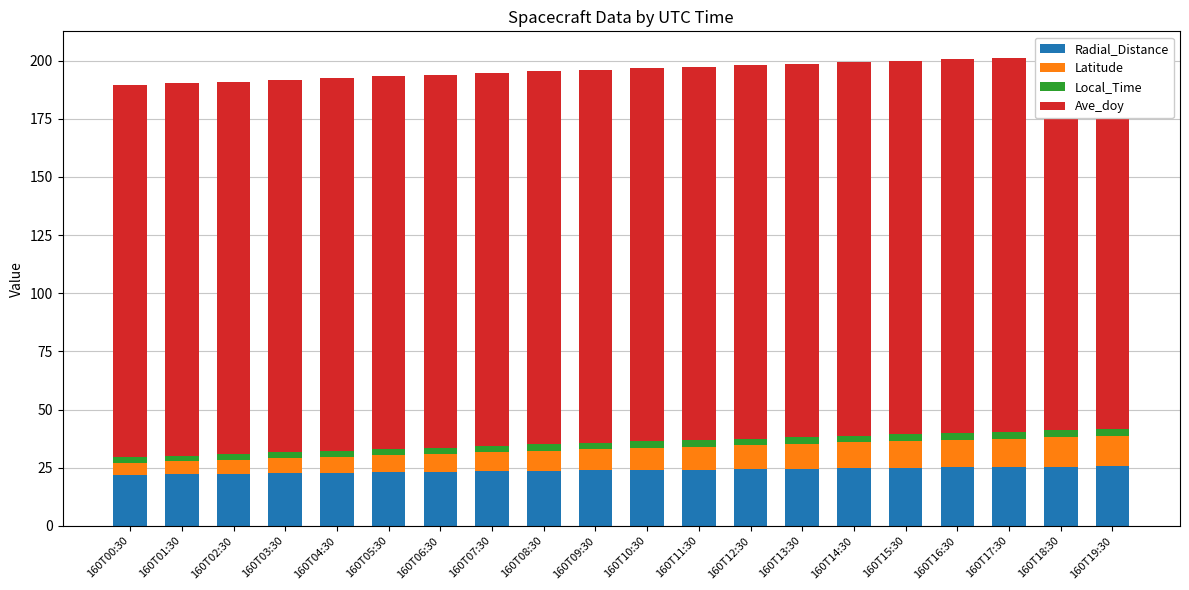

What are all the series names shown in the legend?

Radial_Distance, Latitude, Local_Time, Ave_doy